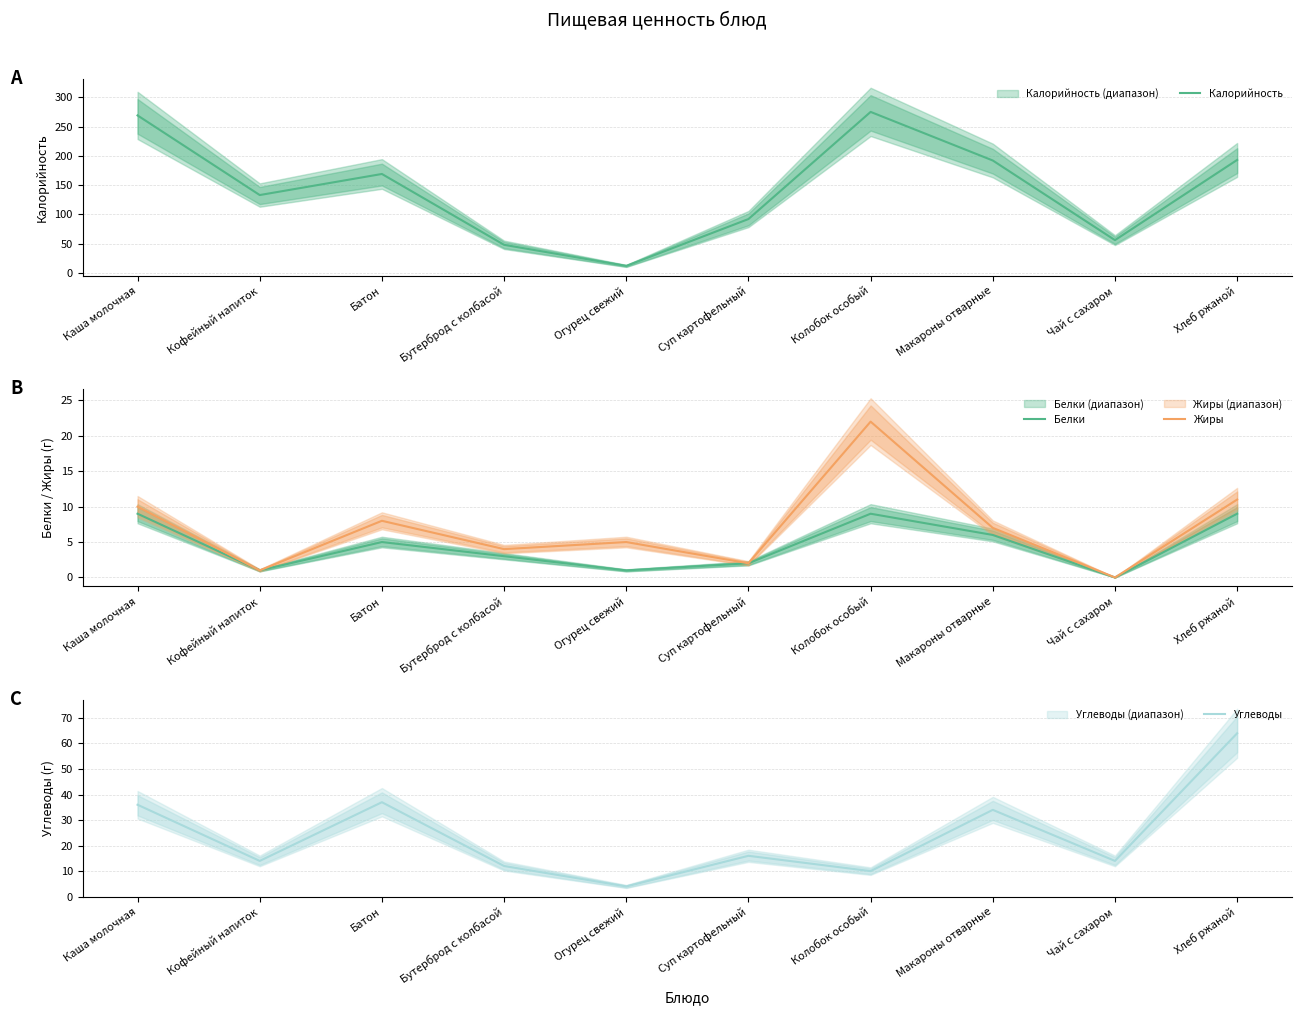

What is the label of the 4th point from the right?

Колобок особый